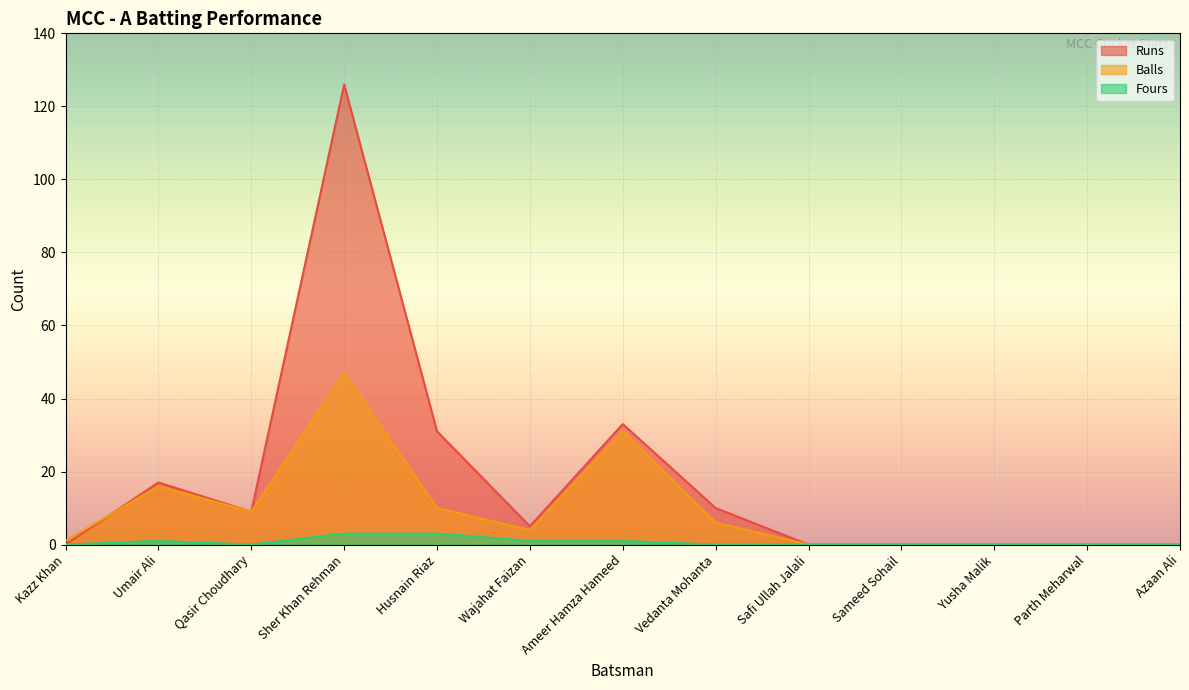

How many interior local valleys does the Fours series have?

1